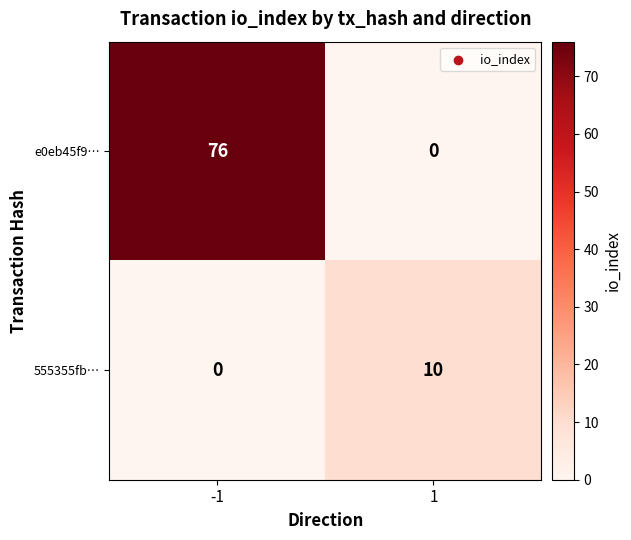

What is the total value across all series at -1?

76